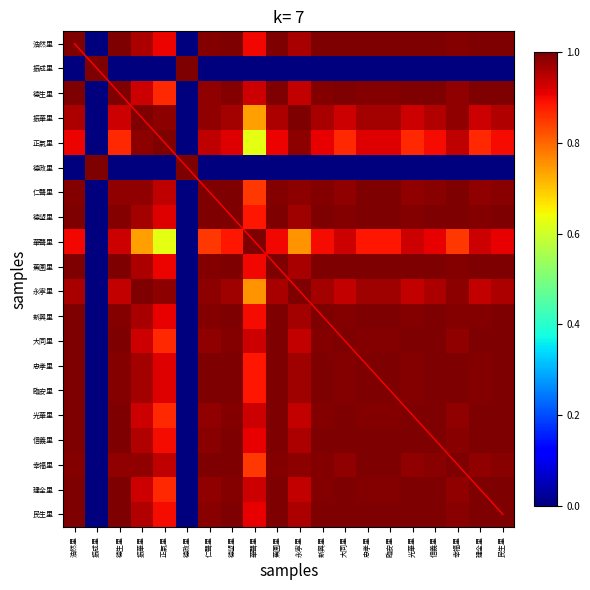

What is the sum of all 忠孝里 values?

17.7